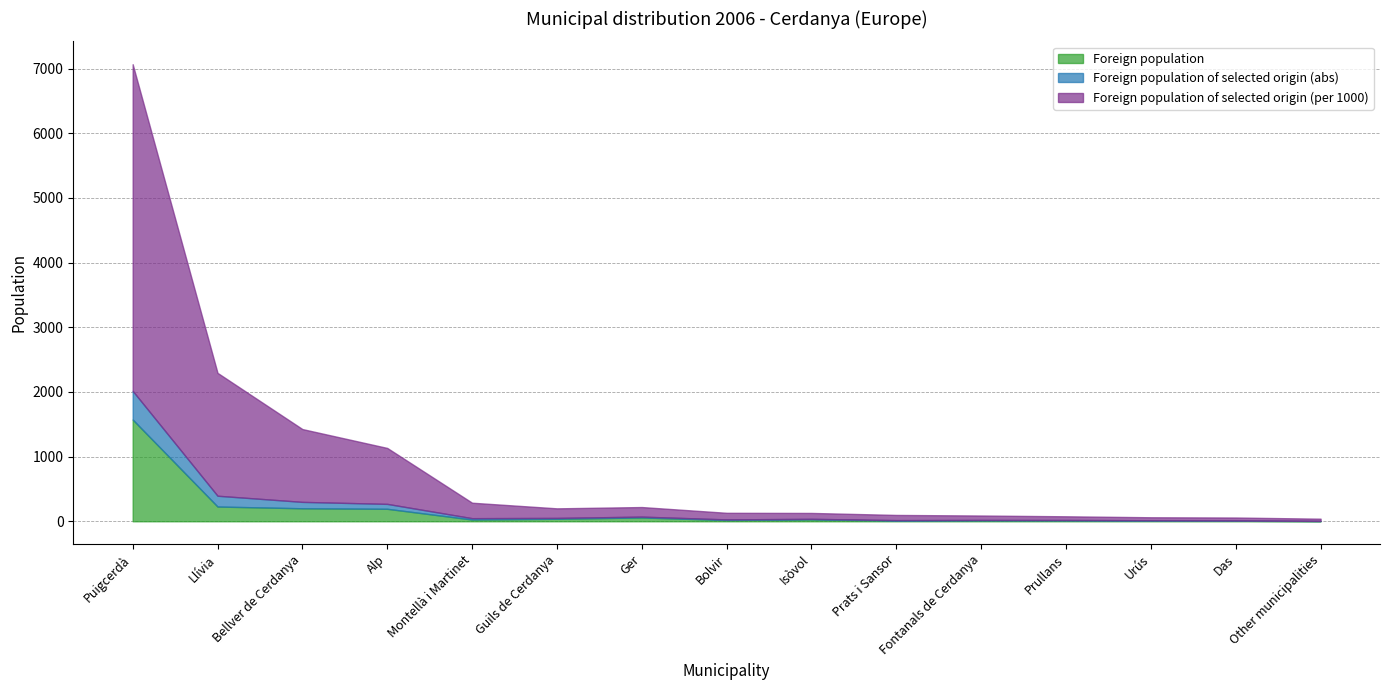

Reading left to right, what are all the values shown in this chart?

Foreign population: Puigcerdà=1573	Llívia=228	Bellver de Cerdanya=201	Alp=193	Montellà i Martinet=27	Guils de Cerdanya=39	Ger=59	Bolvir=20	Isòvol=30	Prats i Sansor=11	Fontanals de Cerdanya=15	Prullans=15	Urús=12	Das=8	Other municipalities=3
Foreign population of selected origin (abs): Puigcerdà=444	Llívia=167	Bellver de Cerdanya=99	Alp=76	Montellà i Martinet=21	Guils de Cerdanya=13	Ger=13	Bolvir=9	Isòvol=8	Prats i Sansor=7	Fontanals de Cerdanya=6	Prullans=5	Urús=4	Das=4	Other municipalities=3
Foreign population of selected origin (per 1000): Puigcerdà=5051	Llívia=1900	Bellver de Cerdanya=1126	Alp=865	Montellà i Martinet=239	Guils de Cerdanya=148	Ger=148	Bolvir=102	Isòvol=91	Prats i Sansor=80	Fontanals de Cerdanya=68	Prullans=57	Urús=46	Das=46	Other municipalities=34